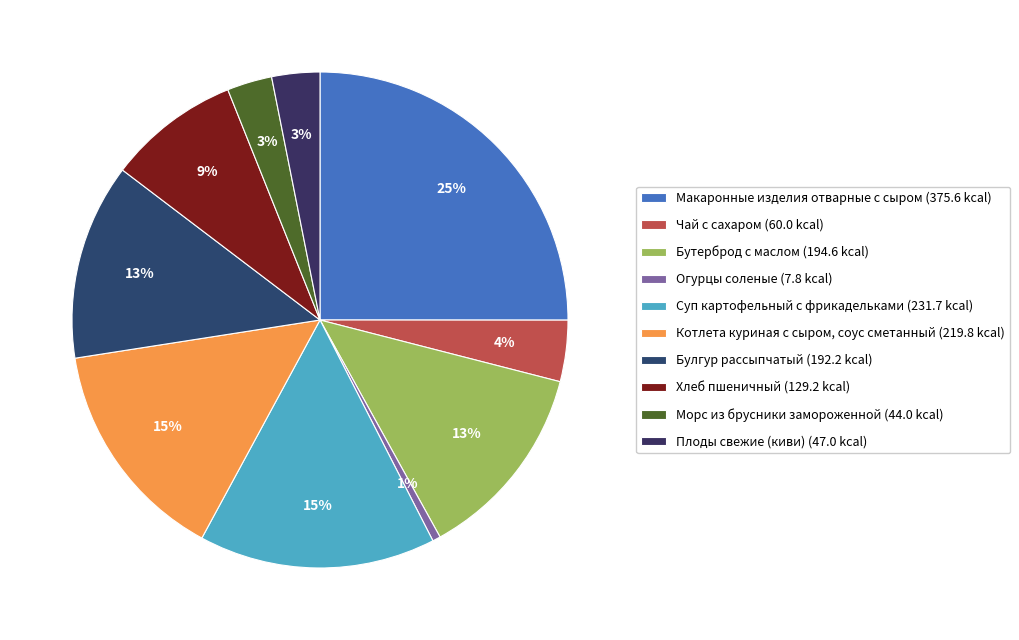

Count the number of slices in the pie.

10